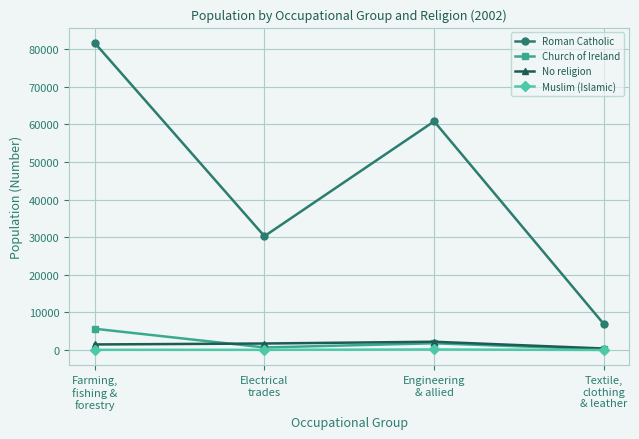

At which label does Roman Catholic reach its minimum?

Textile,
clothing
& leather